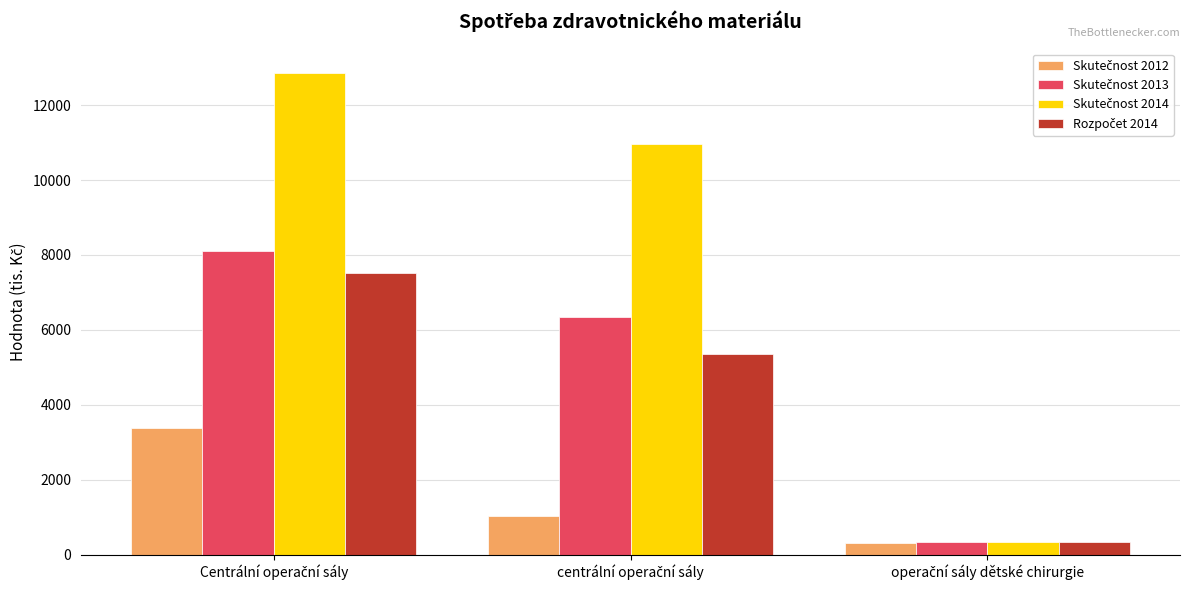

How many bars are there in total?

12